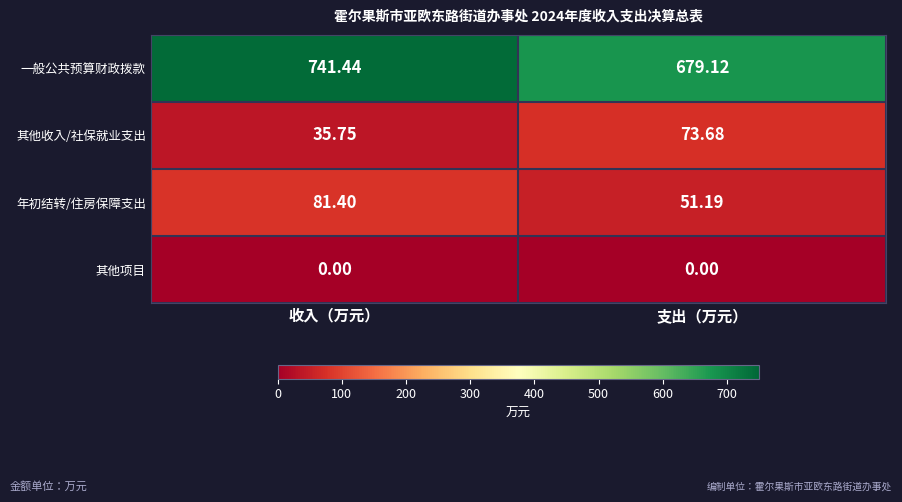

Which series changed the most between 收入（万元） and 支出（万元）?

一般公共预算财政拨款